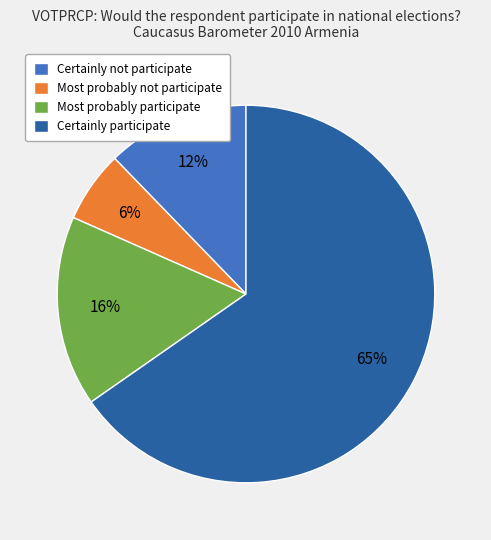

Which slice is the smallest?

Most probably not participate